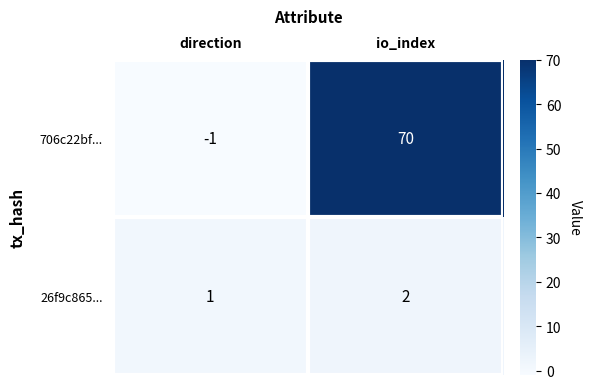

True or false: 26f9c865... has a value of 1 at direction.

True